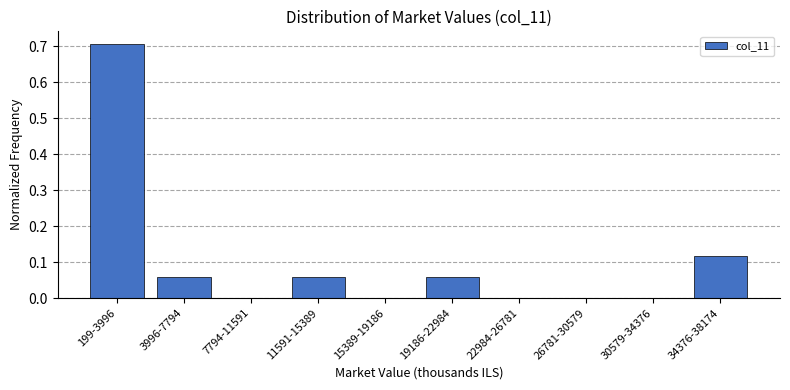

The value at 22984-26781 is 0.4. True or false?

False